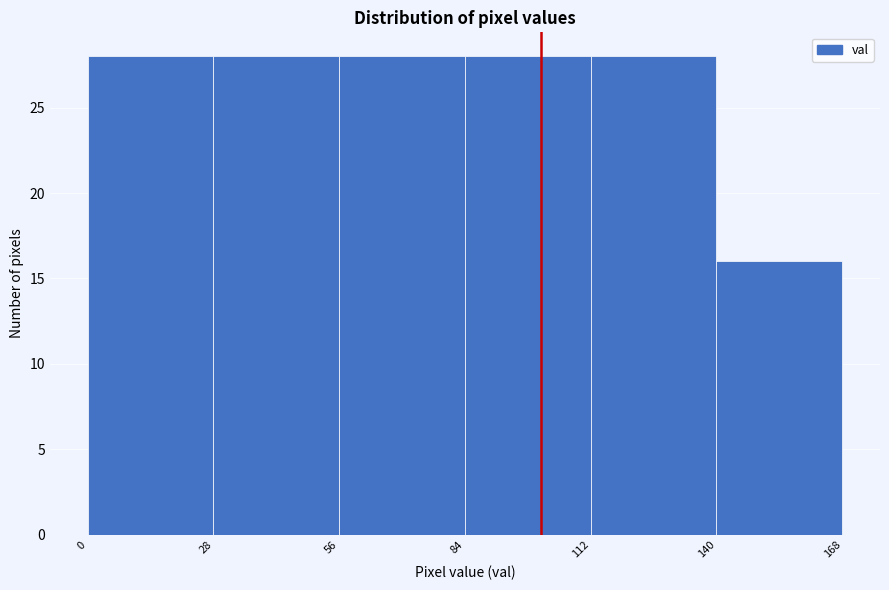

Reading left to right, transcribe this chart: for each bar, give the range it covers on the x-axis and its height. The values are not printed on the chart, so give them approximately, as read against the axis.

0 to 28: 28
28 to 56: 28
56 to 84: 28
84 to 112: 28
112 to 140: 28
140 to 168: 16